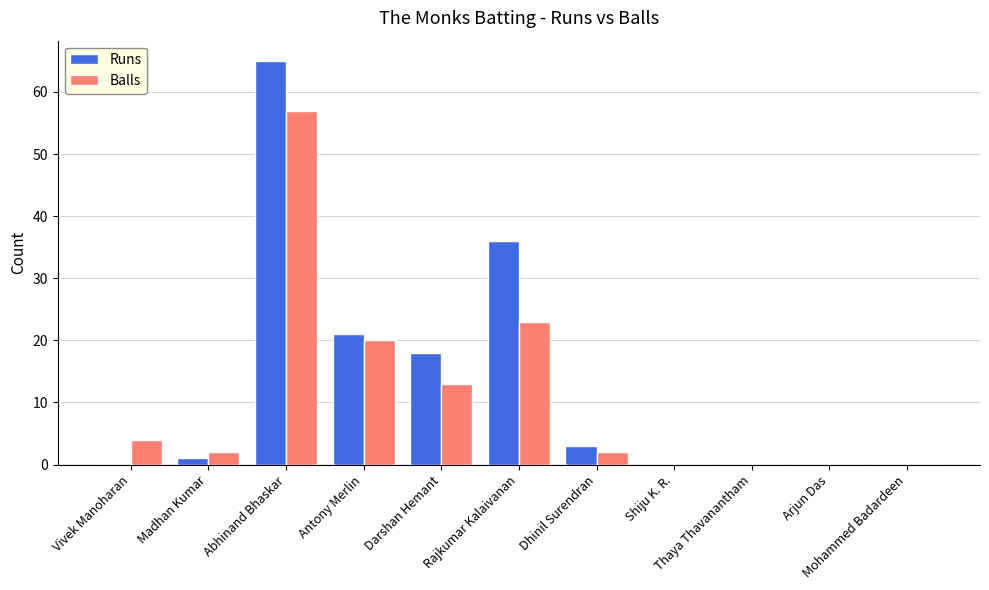

The Balls series shows 7 at Vivek Manoharan. True or false?

False